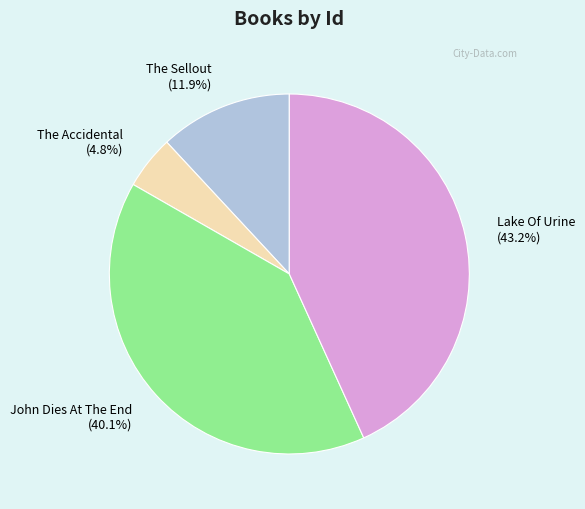

What percentage do Lake Of Urine and John Dies At The End together represent?

83.3%